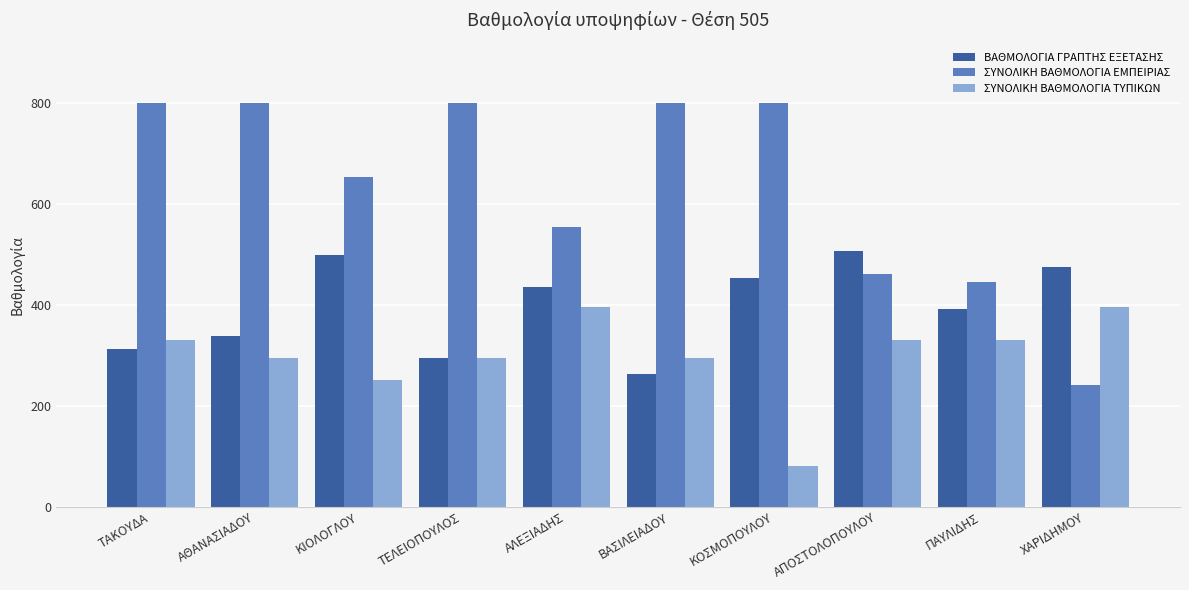

Is it true that ΣΥΝΟΛΙΚΗ ΒΑΘΜΟΛΟΓΙΑ ΤΥΠΙΚΩΝ equals 295.0 at ΑΘΑΝΑΣΙΑΔΟΥ?

True